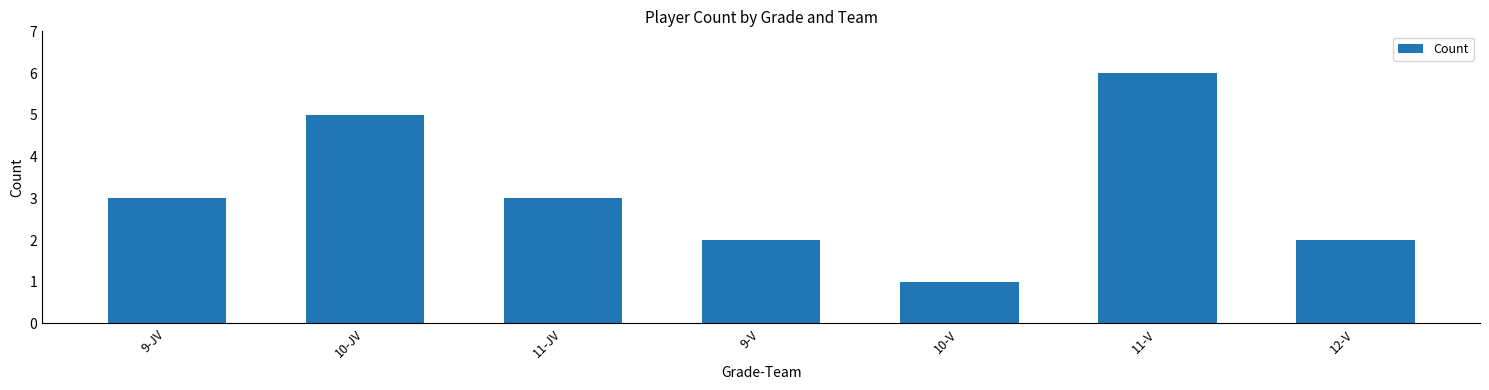

Reading right to left, extract all data points from this chart.

2	6	1	2	3	5	3